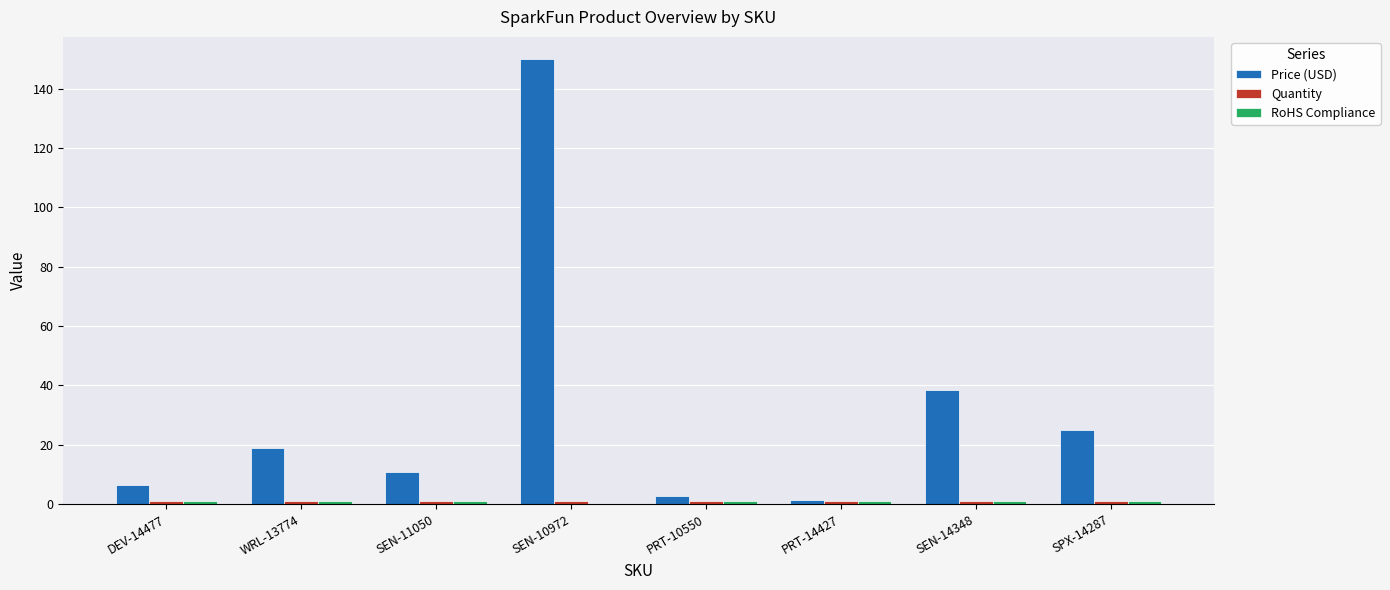

How many categories are shown in the chart?

8